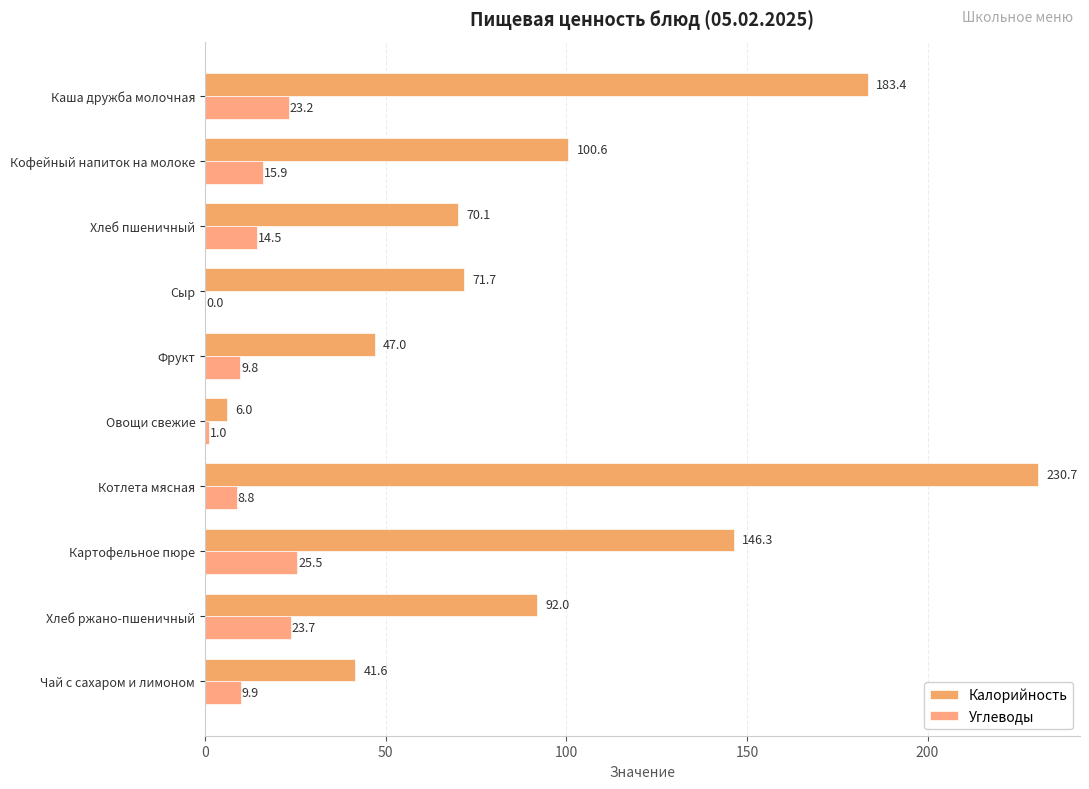

What position from the left is Чай с сахаром и лимоном?

10